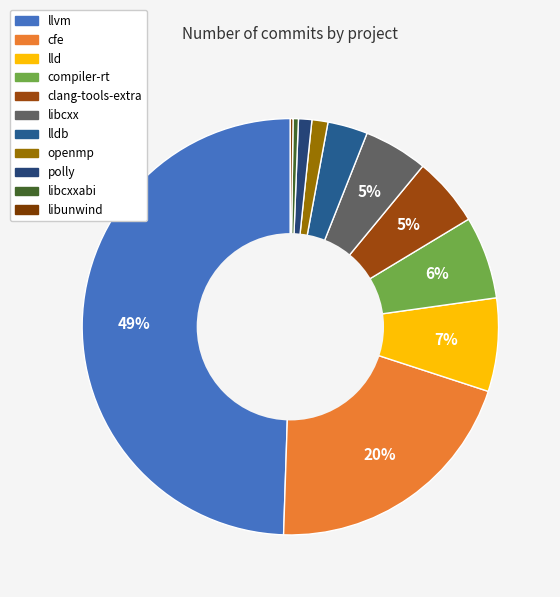

Is there any slice that represents more than half of the pie?

No